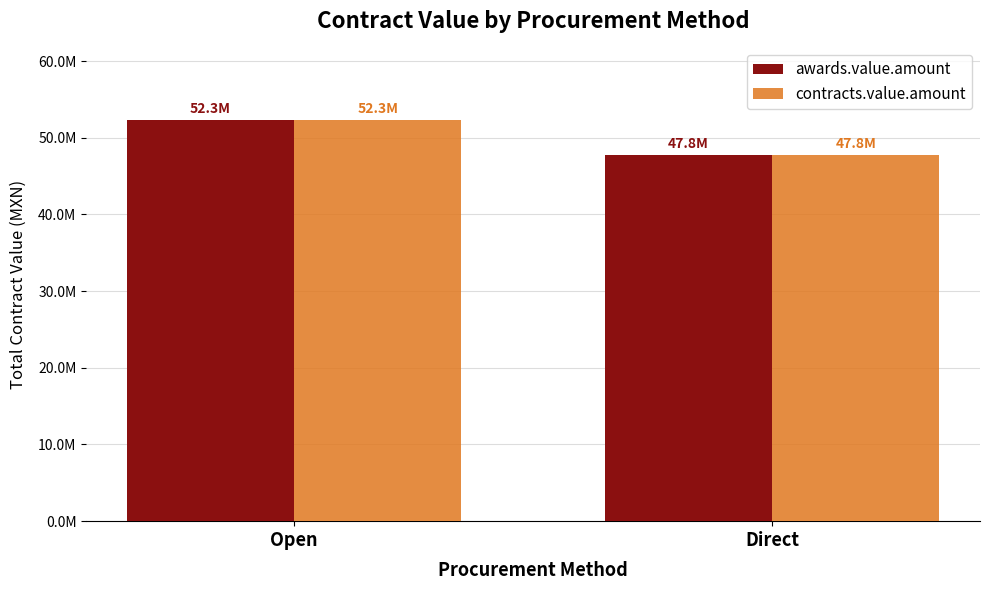

Are the bars horizontal?

No